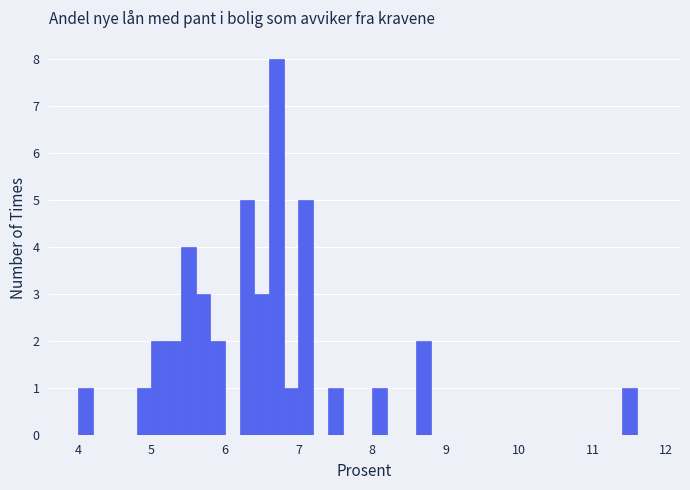

Read against the x-axis, roughly where is the centre of the tallest bar?

6.7